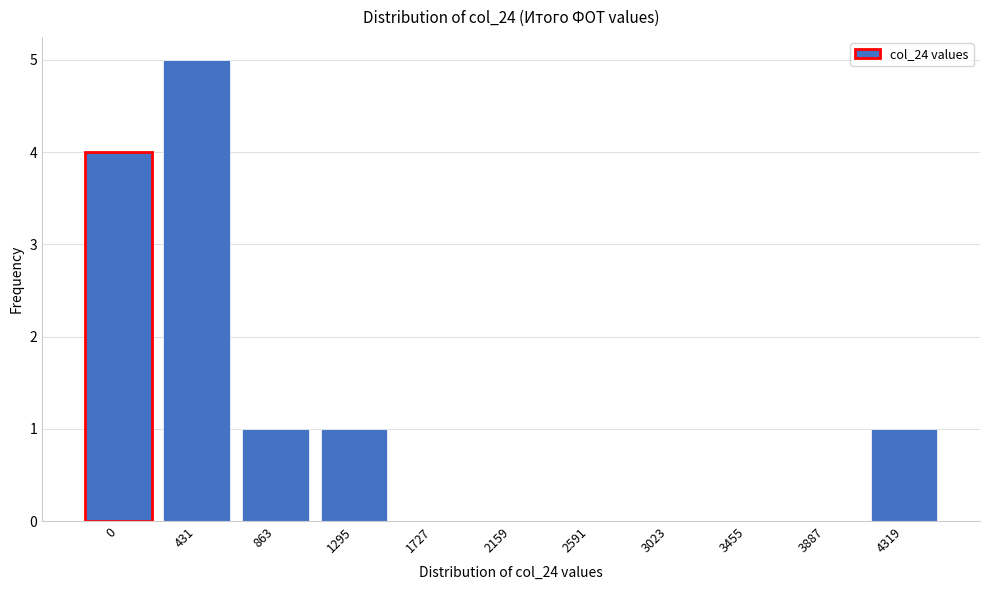

Reading left to right, transcribe all the data shown in this chart.

0=4	431=5	863=1	1295=1	1727=0	2159=0	2591=0	3023=0	3455=0	3887=0	4319=1